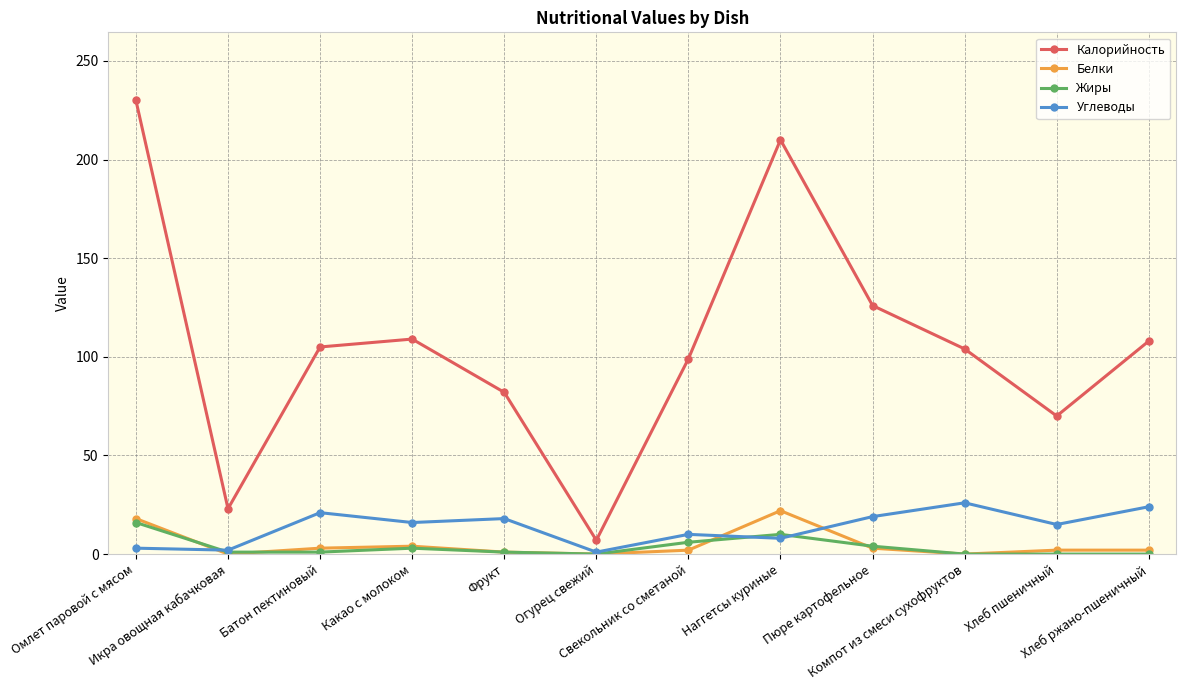

What is the difference between the second highest and second lowest values in the Жиры series?

10